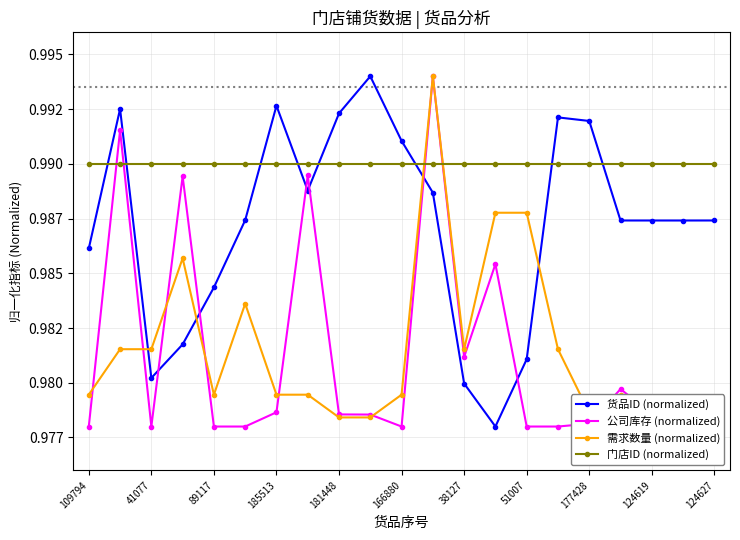

What position from the right is 38127?

9